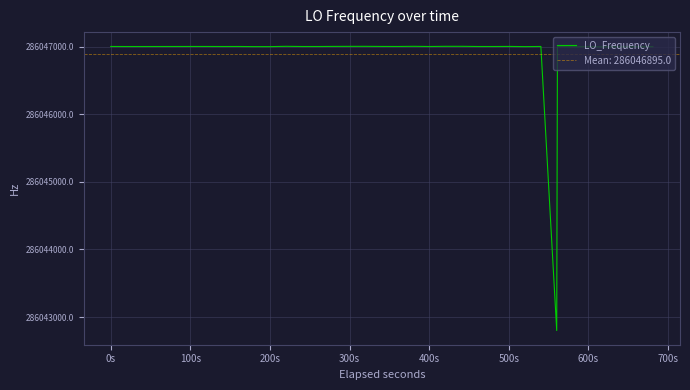

What is the difference between the second highest and second lowest values?

9.3